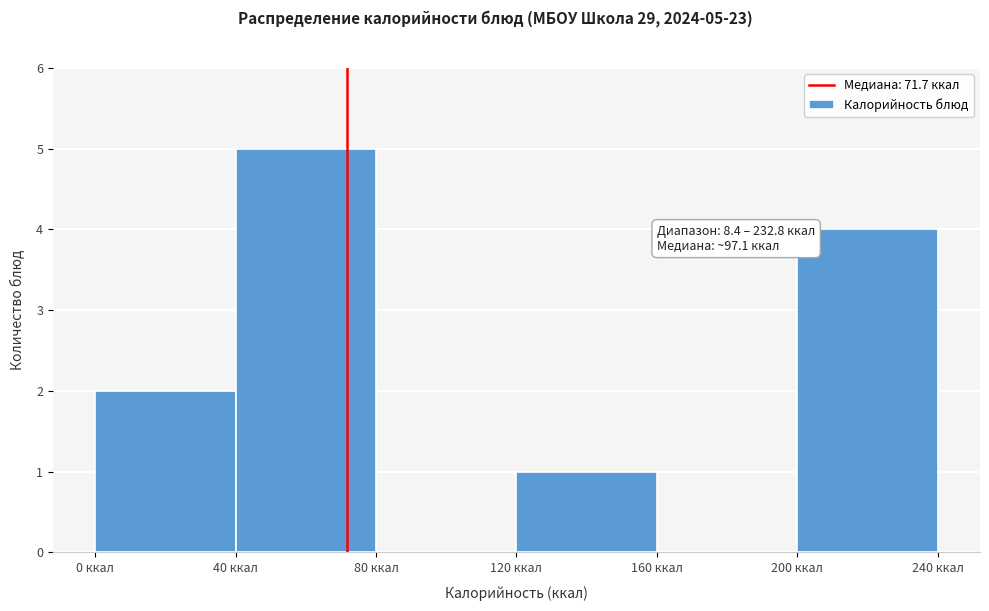

Which range on the x-axis has the tallest bar?

40 to 80